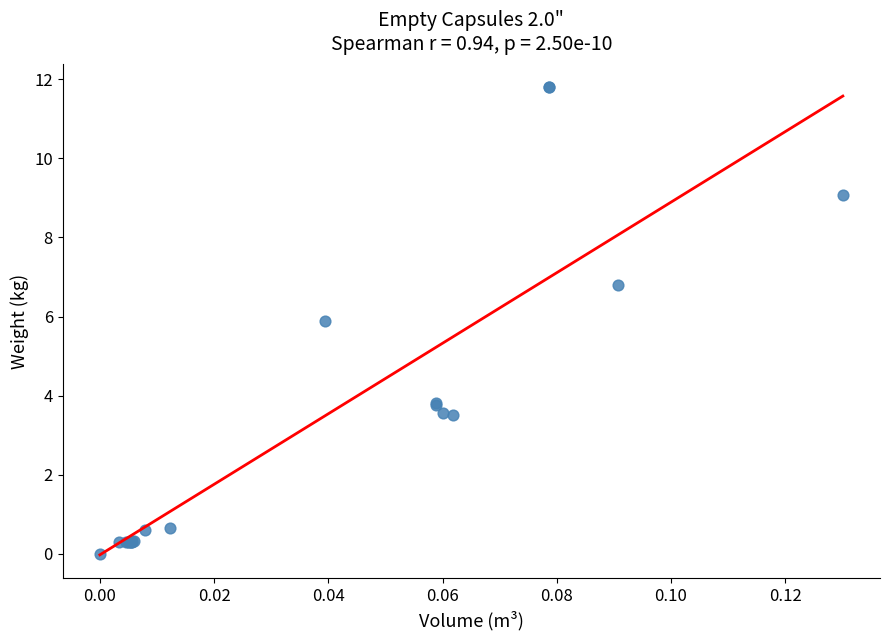

What Y value in the scatter plot is closest to 5?

5.9